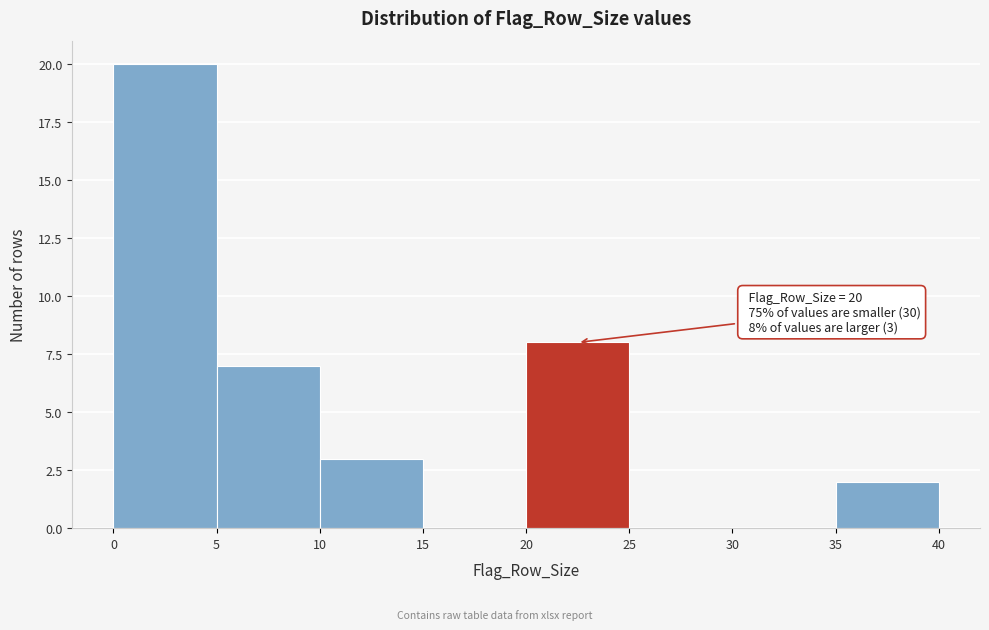

Which range on the x-axis has the tallest bar?

0 to 5